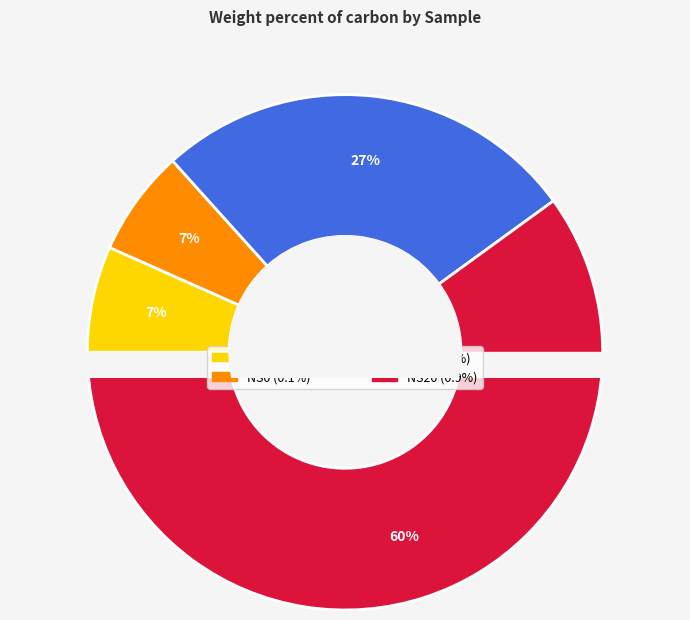

True or false: NS0 accounts for 7% of the total.

True